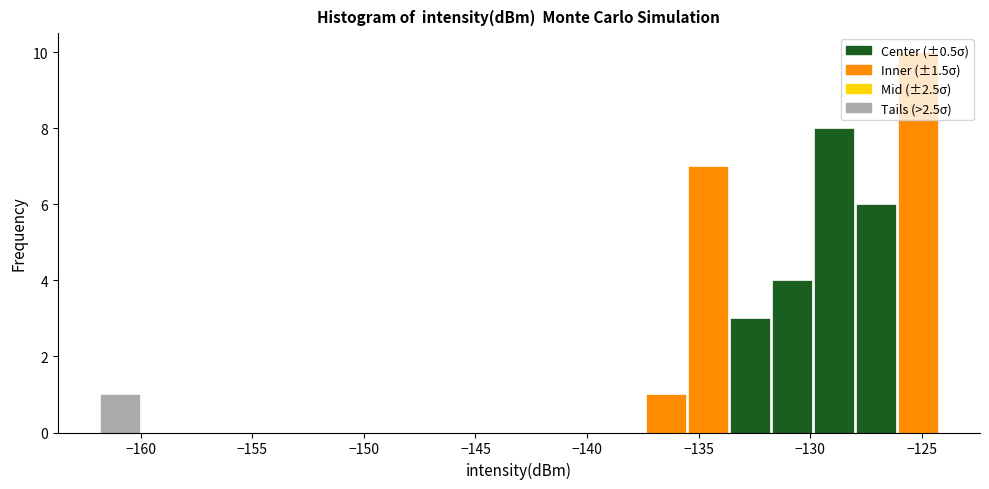

Around what value on the x-axis is the tallest bar? Give the approximate position of its centre, as read against the axis.

-125.0